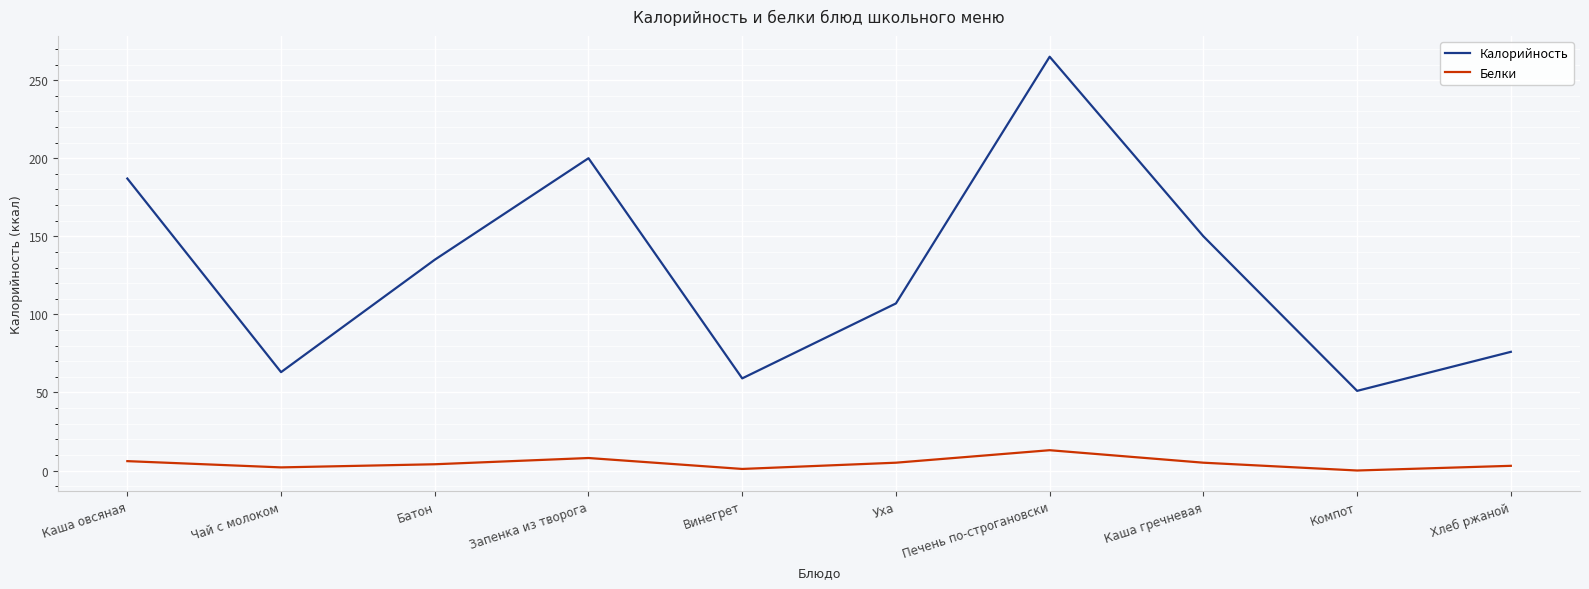

What is the approximate value of Белки at Каша овсяная, to the nearest 5?

5